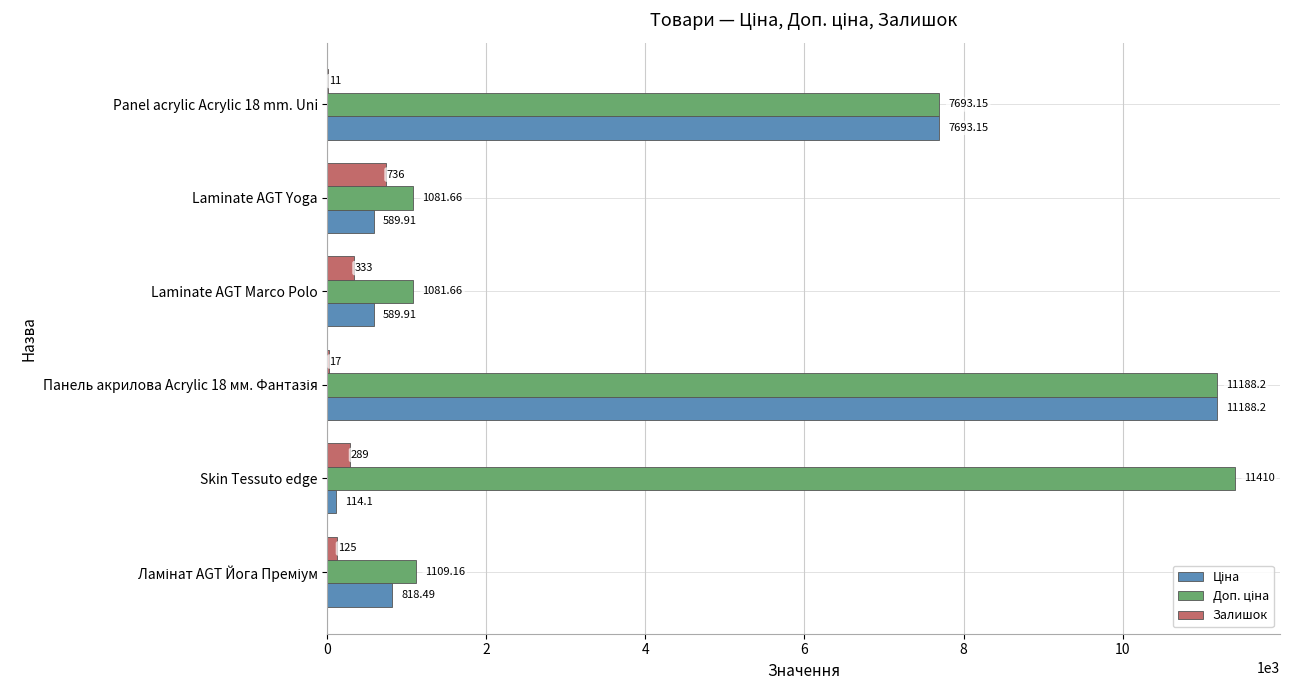

What is the total value across all series at Laminate AGT Marco Polo?

2004.6